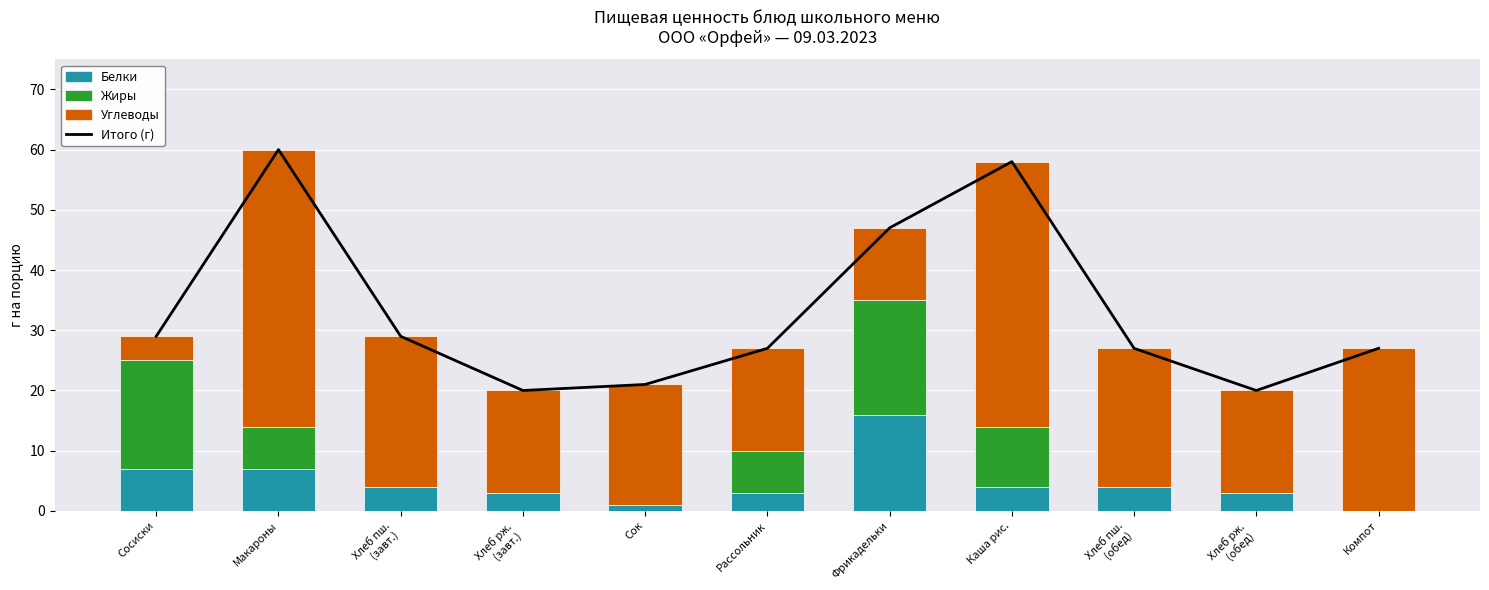

Is it true that Углеводы equals 29 at Хлеб рж.
(обед)?

False